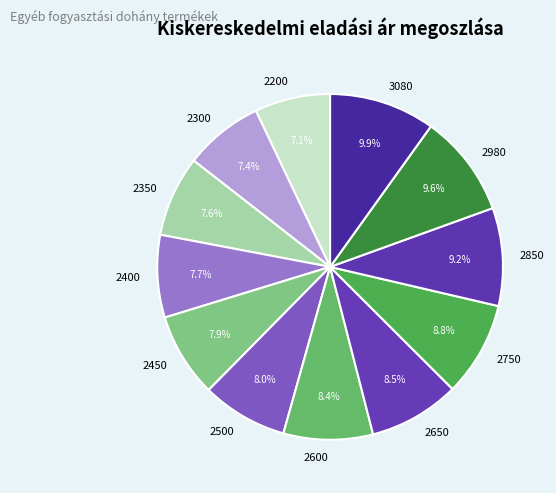

Is it true that 2750 is 9% of the pie?

True